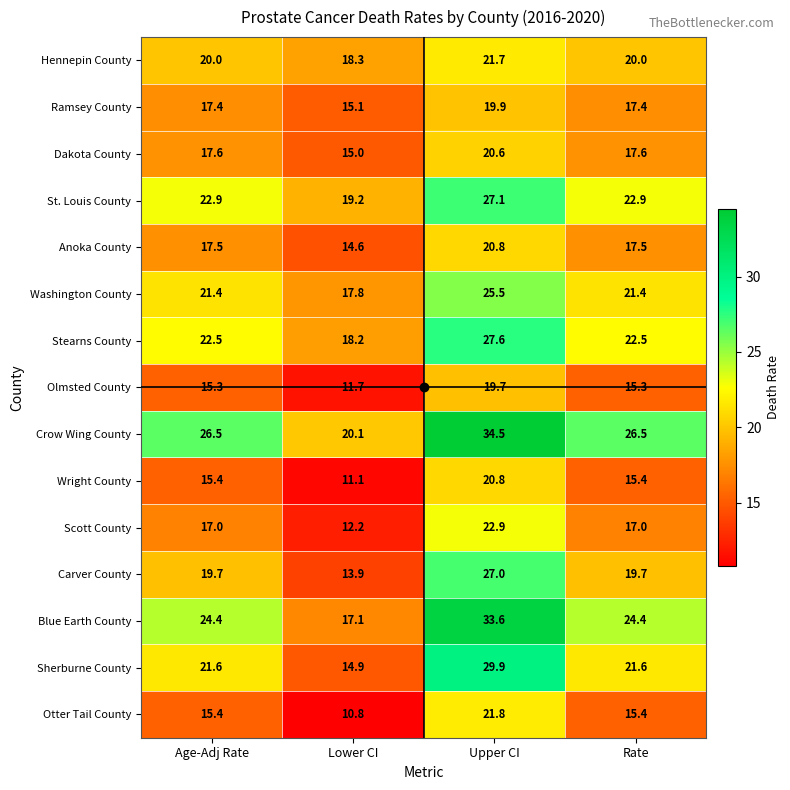

At which category is the sum across all series the highest?

Upper CI